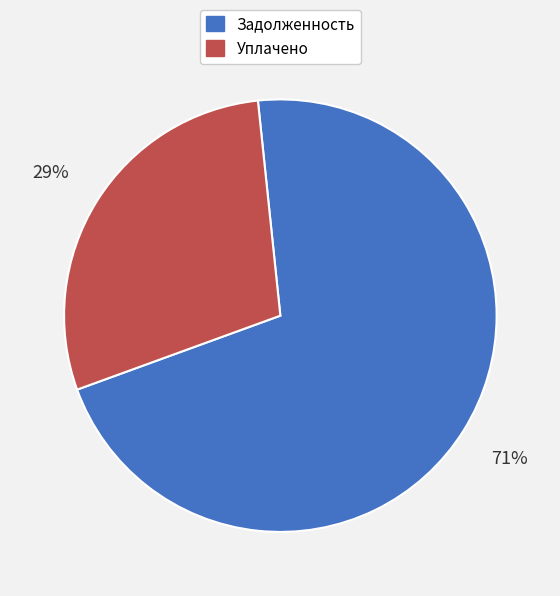

Rank the categories by value from highest to lowest.

Задолженность, Уплачено